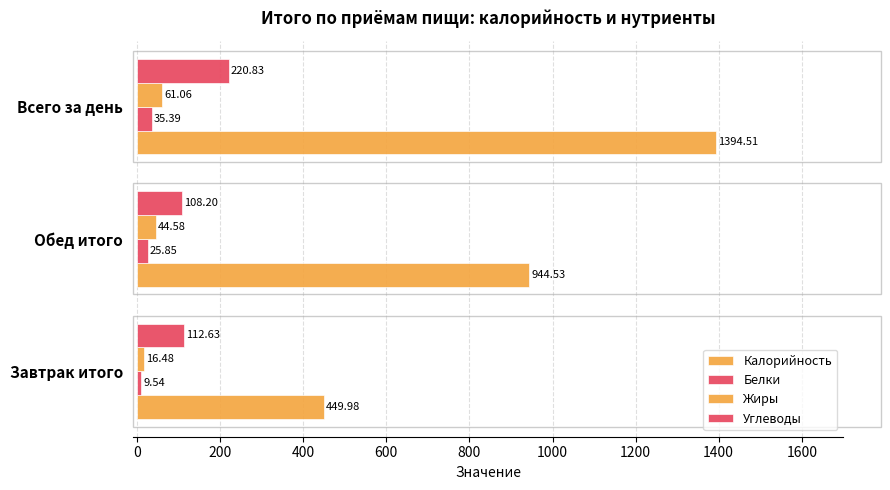

How many values in the Жиры series exceed 44?

2